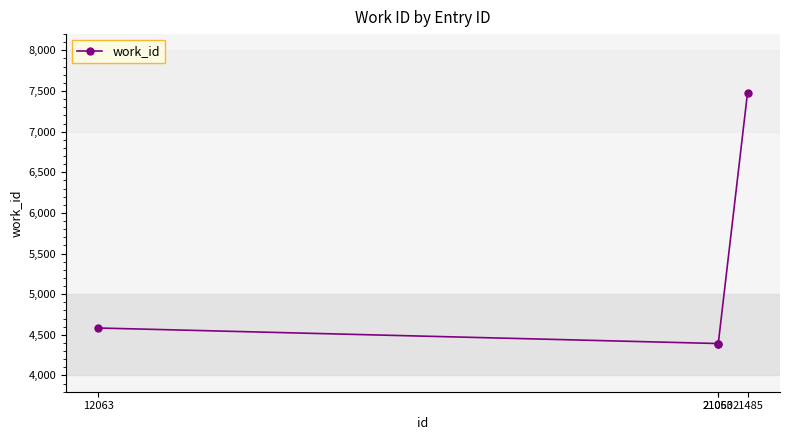

What is the sum of all values?

20851